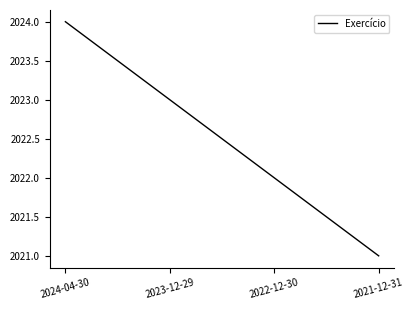

What position from the left is 2021-12-31?

4